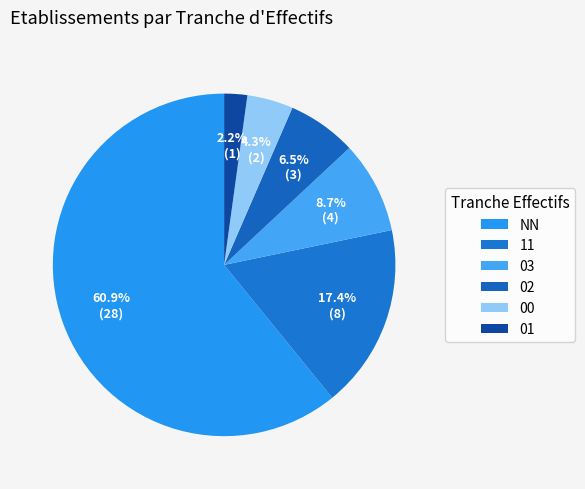

How many slices are in this pie chart?

6